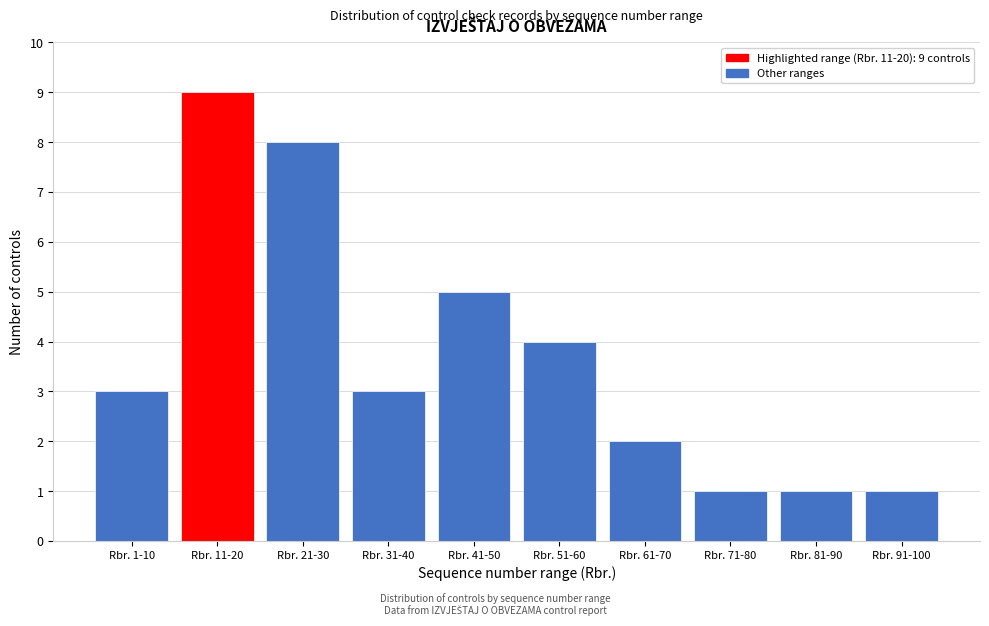

Reading right to left, what are all the values shown in this chart?

Rbr. 91-100=1	Rbr. 81-90=1	Rbr. 71-80=1	Rbr. 61-70=2	Rbr. 51-60=4	Rbr. 41-50=5	Rbr. 31-40=3	Rbr. 21-30=8	Rbr. 11-20=9	Rbr. 1-10=3